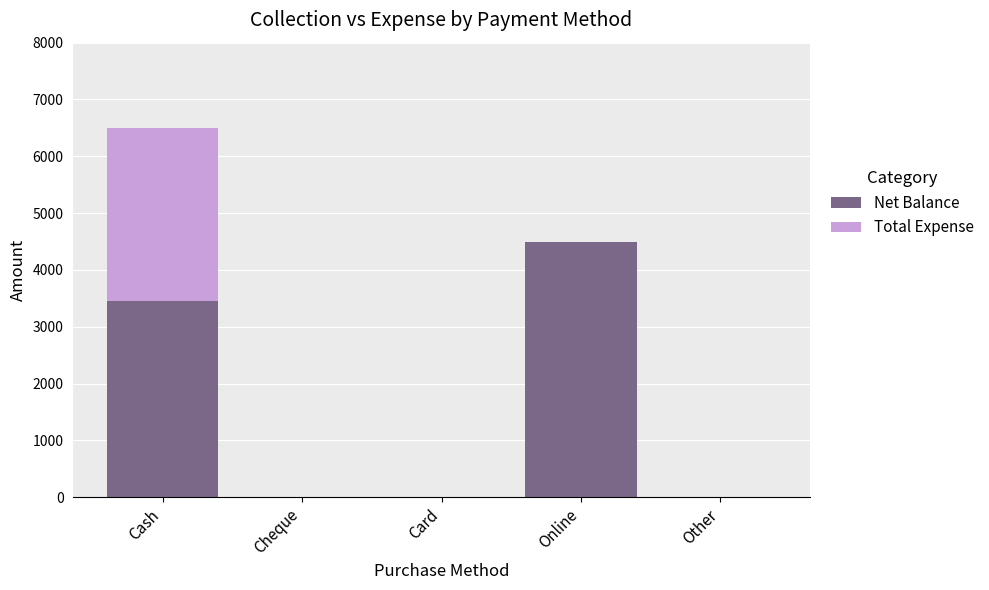

What is the maximum value for Net Balance?

4500